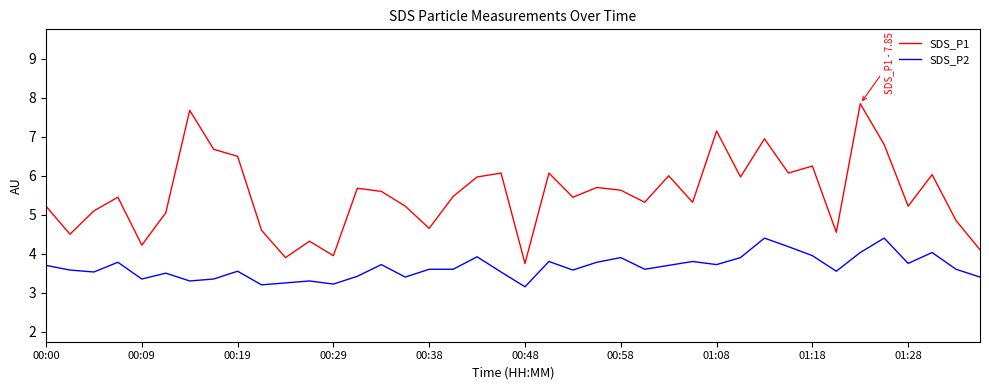

What is the lowest value of the SDS_P1 series?

3.8